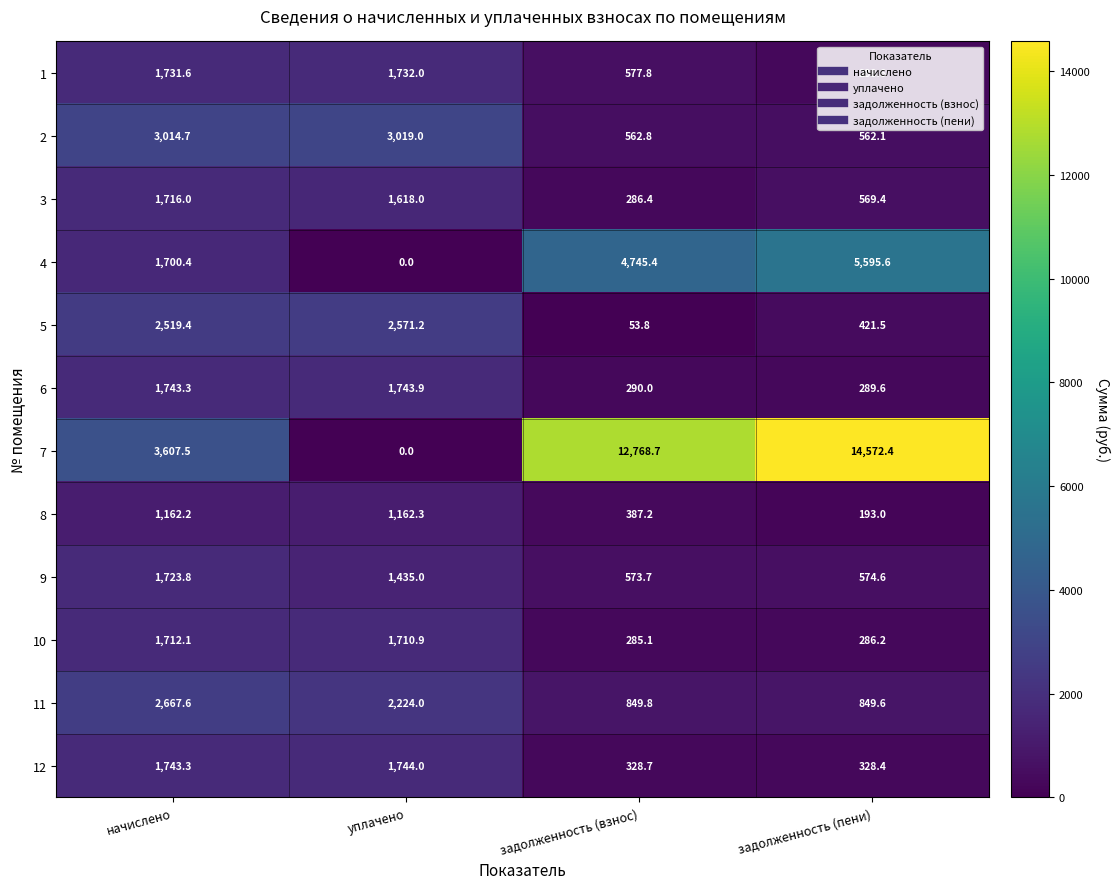

What is the minimum value for 8?

193.0